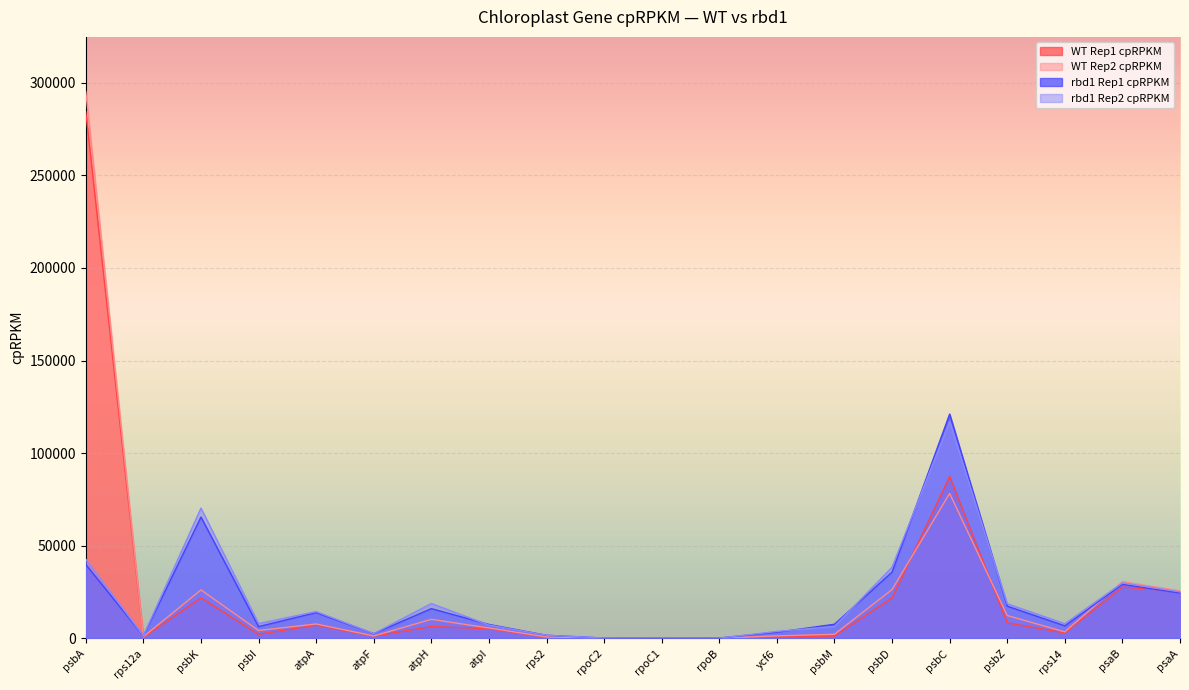

At how many categories does at least one series exceed 106360?

2